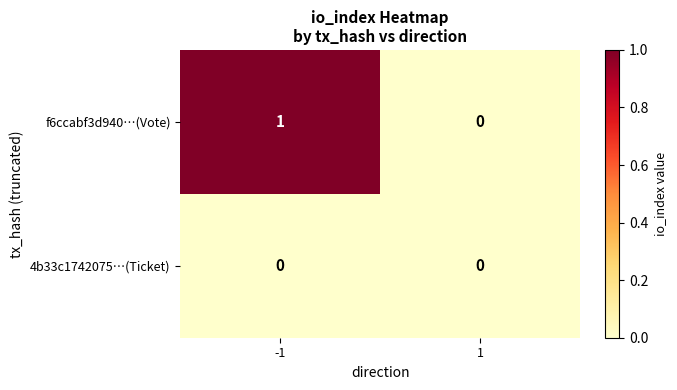

Rank the series at -1 from lowest to highest value.

4b33c1742075…(Ticket), f6ccabf3d940…(Vote)